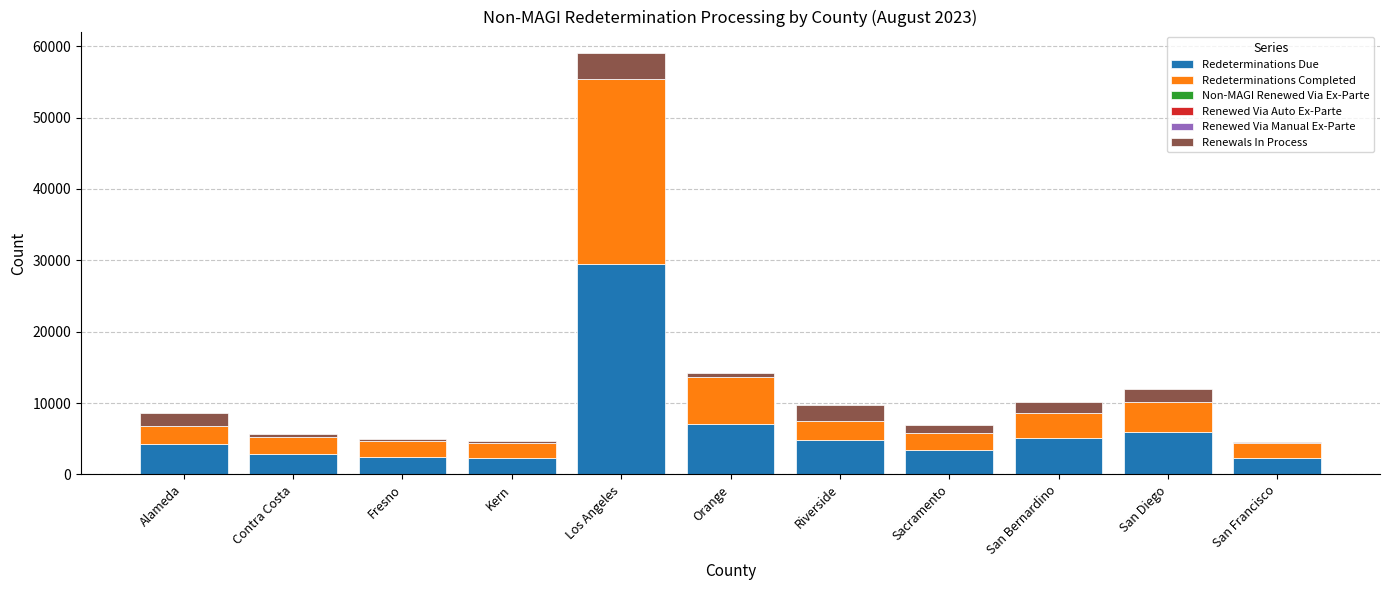

Read the Redeterminations Due value at Orange, to the nearest 100.

7100